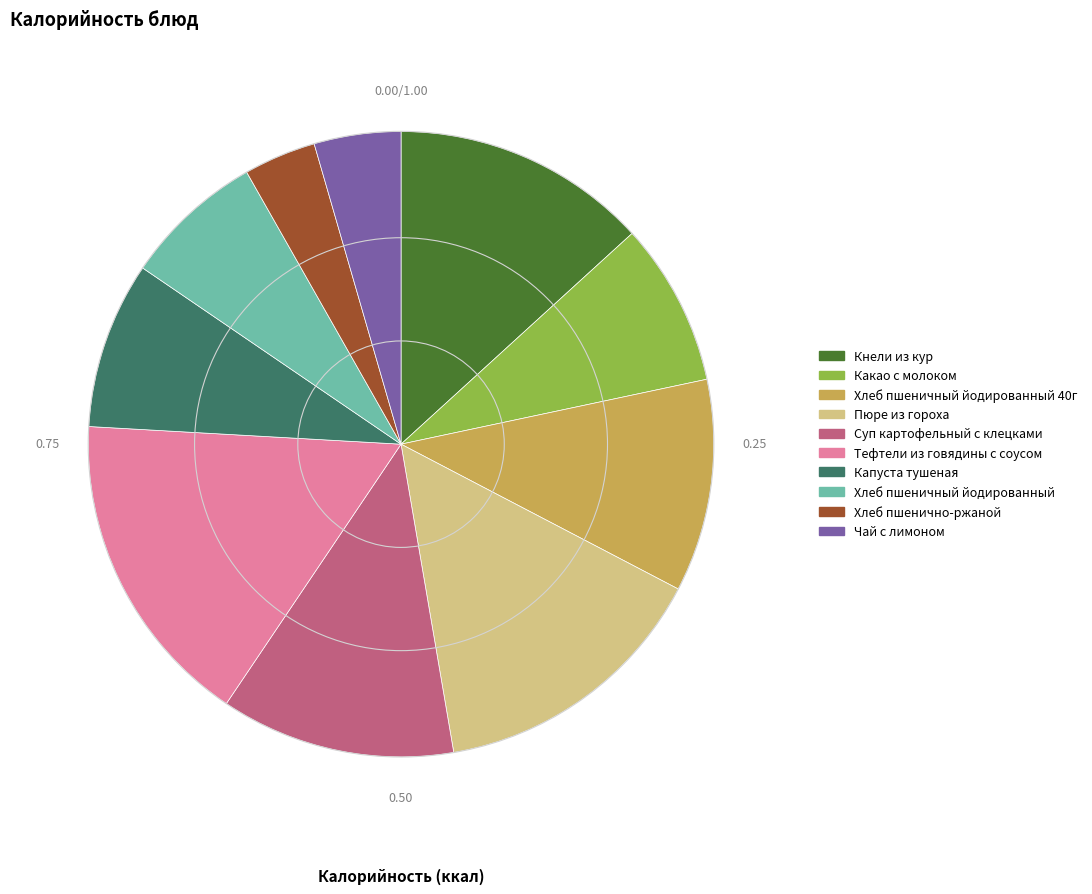

How many segments does this pie chart have?

10